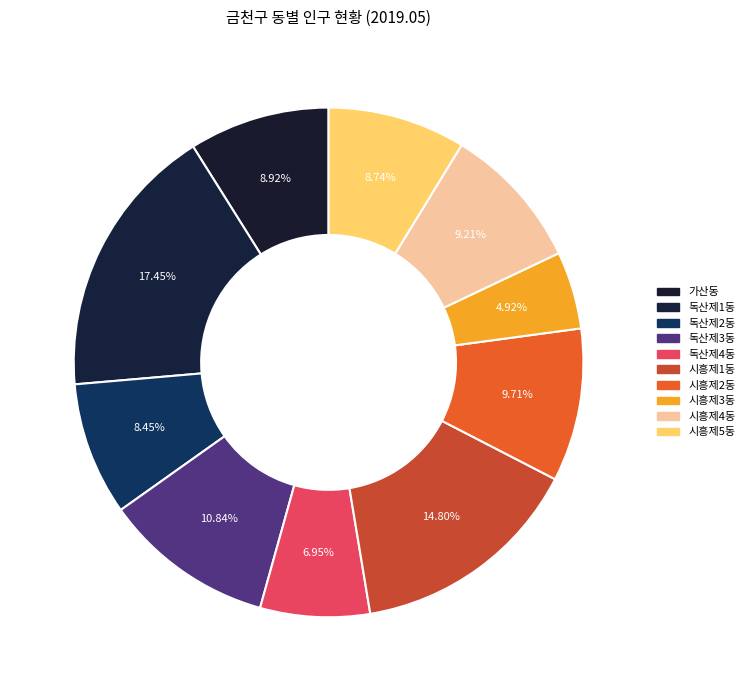

Which has a higher value, 독산제4동 or 시흥제3동?

독산제4동